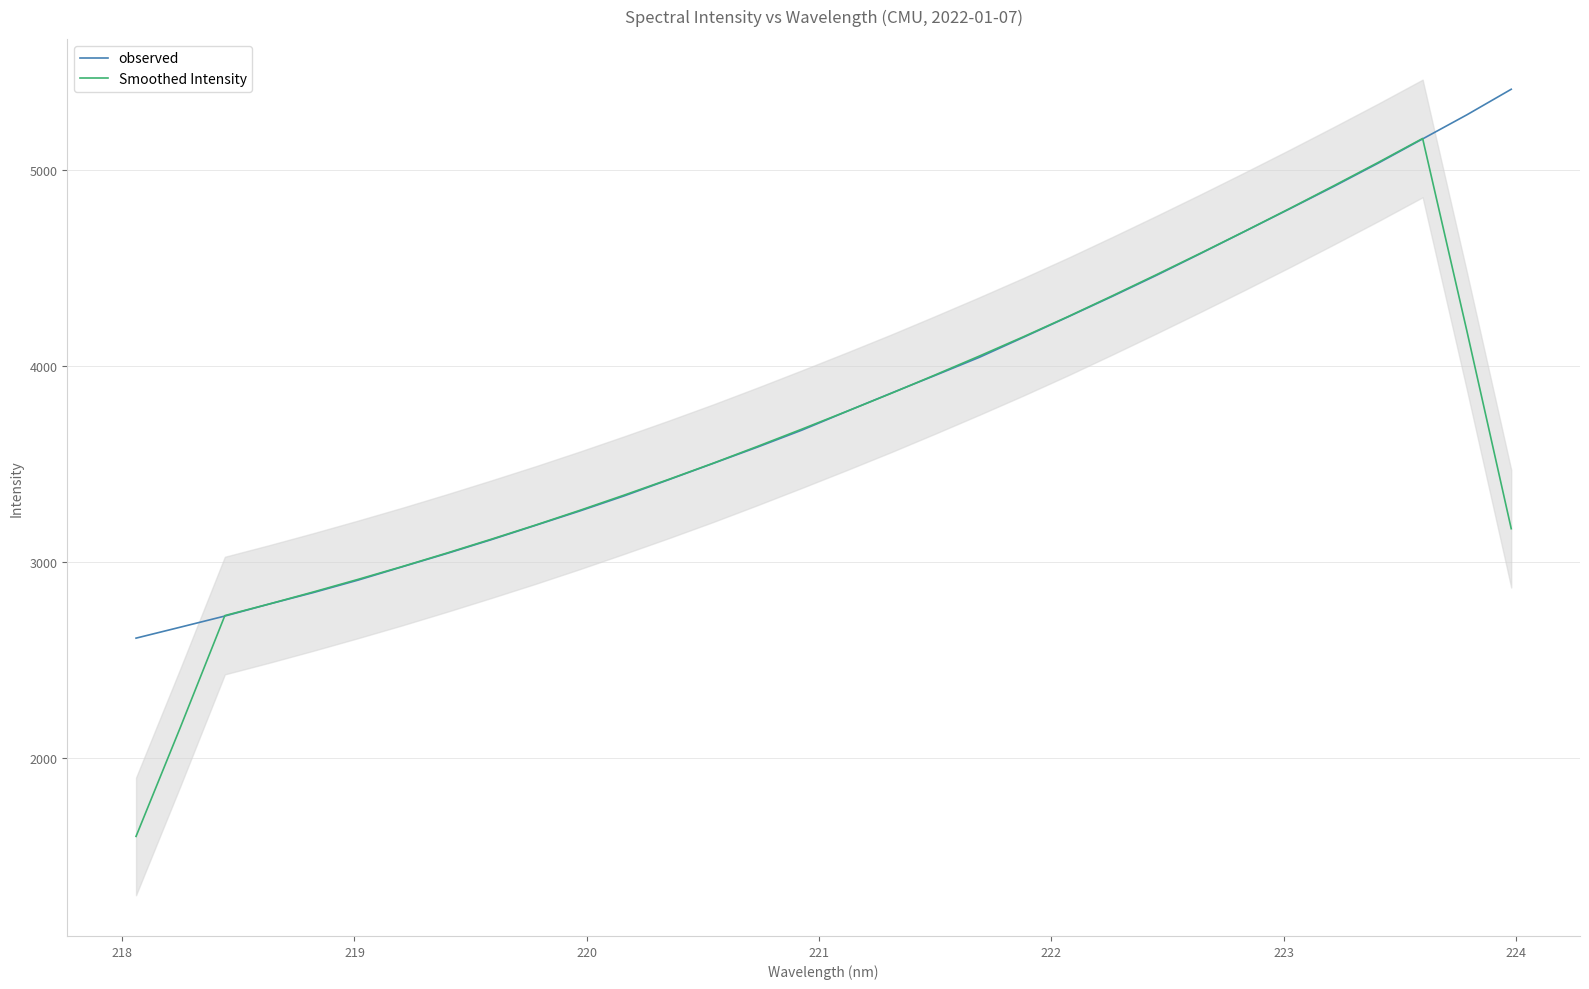

What is the minimum value for observed?

2612.9